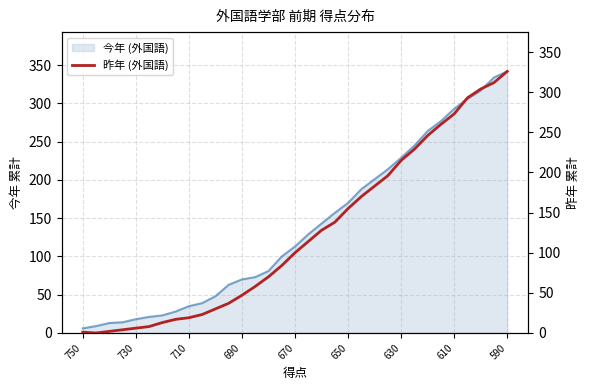

How many values are above zero?

32